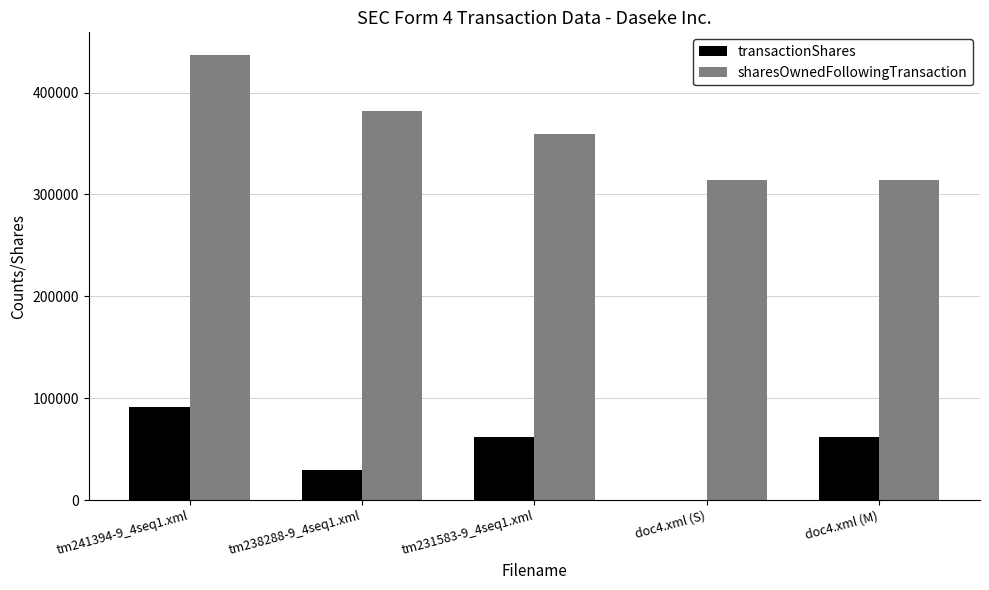

At which category does the chart reach its peak across all series?

tm241394-9_4seq1.xml